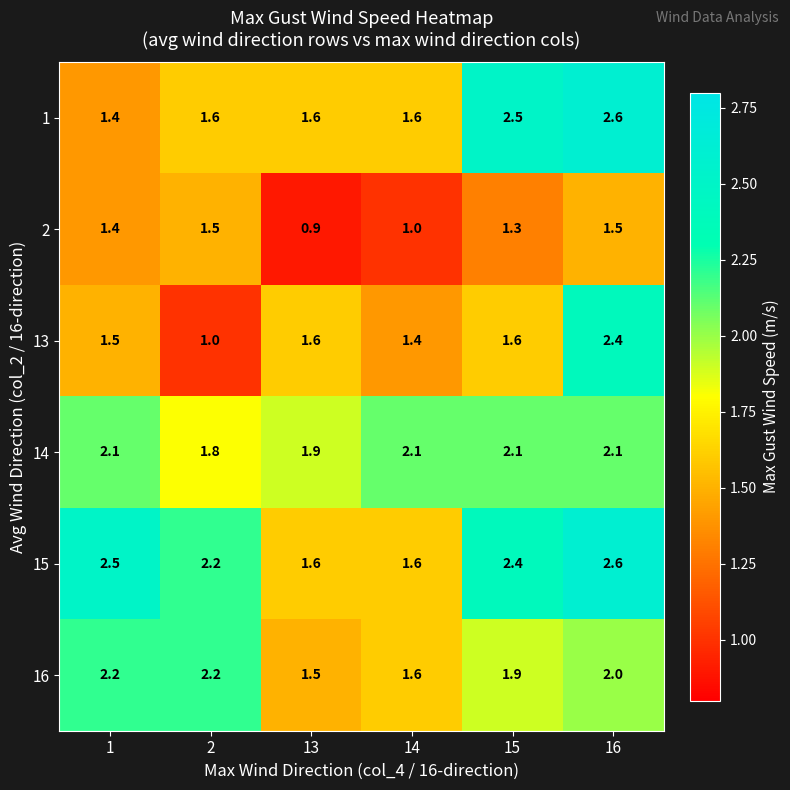

Which category has the highest value in the 15 series?

16